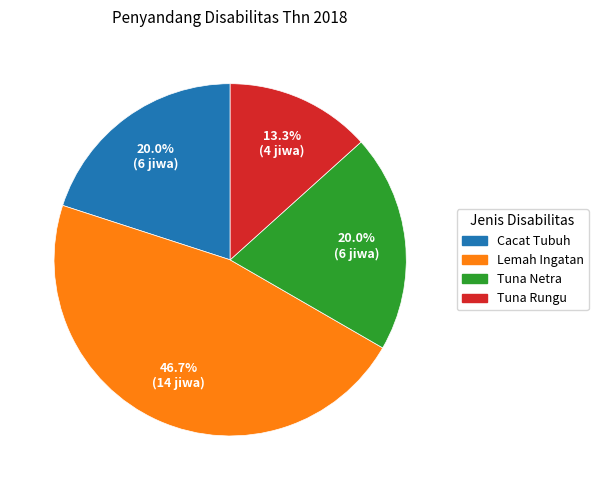

What is the largest slice in the pie chart?

Lemah Ingatan